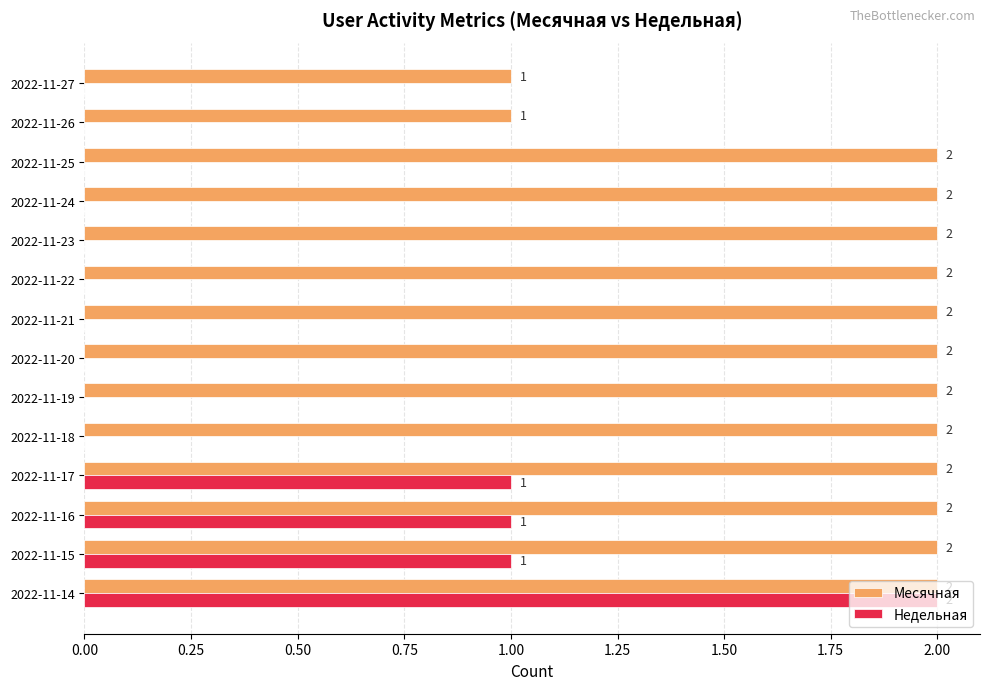

True or false: Недельная has a value of -1 at 2022-11-26.

False